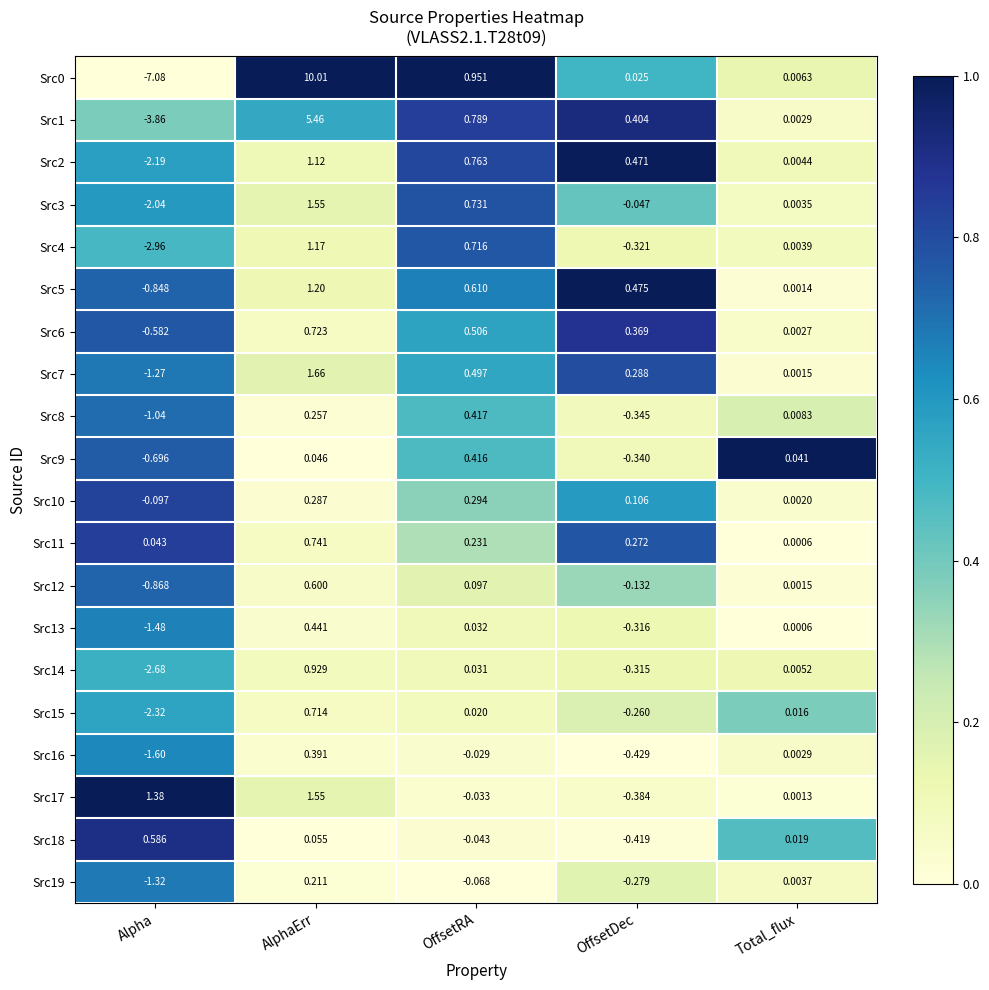

At how many categories does at least one series exceed 0?

5